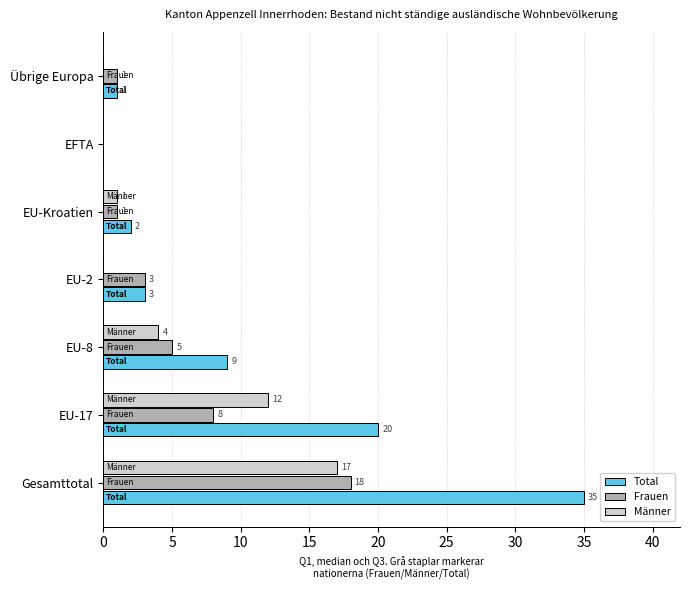

At which category does the chart reach its peak across all series?

Gesamttotal